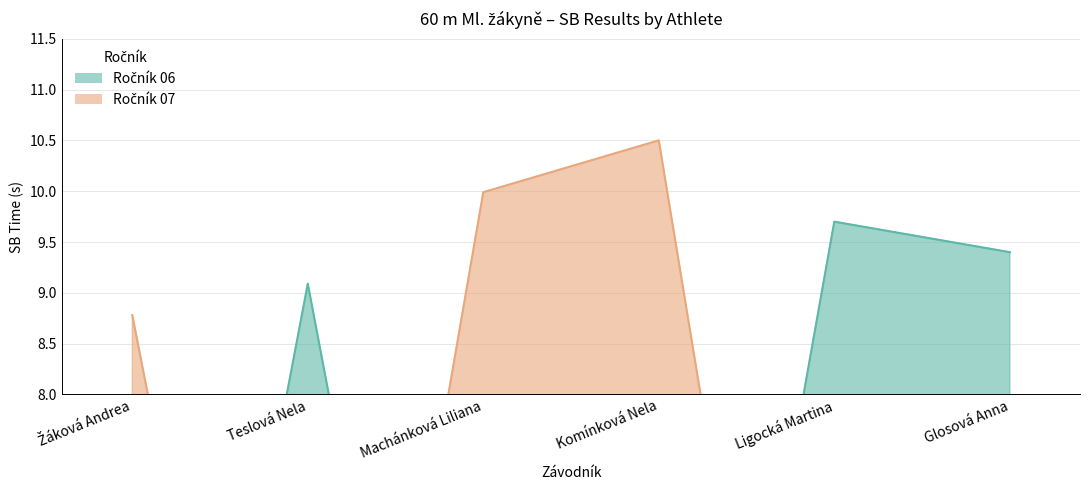

What is the sum of the Ročník 07 values at Žáková Andrea and Teslová Nela?

8.8